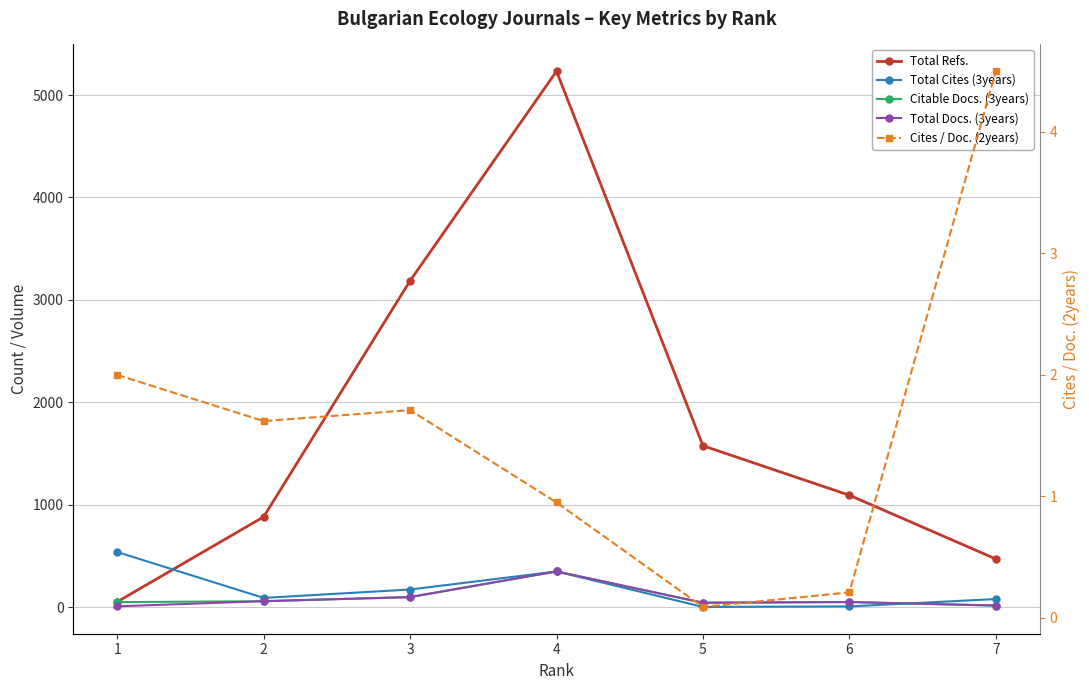

The Citable Docs. (3years) series shows 17.0 at 7. True or false?

True